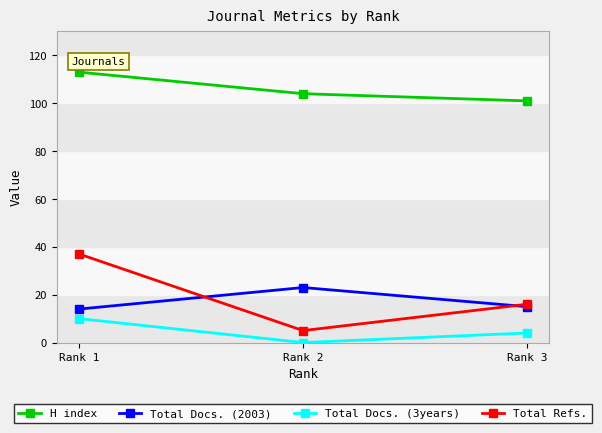

What are all the series names shown in the legend?

H index, Total Docs. (2003), Total Docs. (3years), Total Refs.